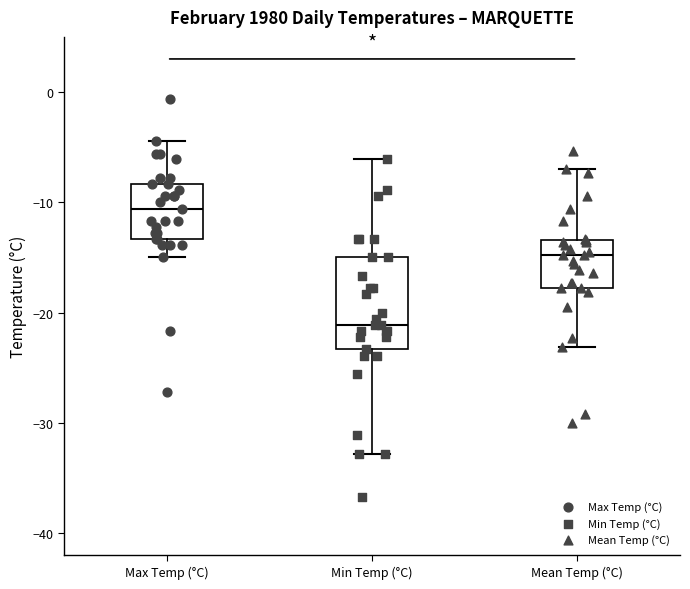

Reading left to right, transcribe this box plot: for each box, give where its median line is, the range the box spans, and where its two whiskers end, as read against the y-axis. The values are not printed on the chart, so give them approximately, as read against the axis.

Max Temp (°C): median -11, box -13 to -8, whiskers -15 to -4
Min Temp (°C): median -21, box -23 to -15, whiskers -33 to -6
Mean Temp (°C): median -15, box -18 to -13, whiskers -23 to -7